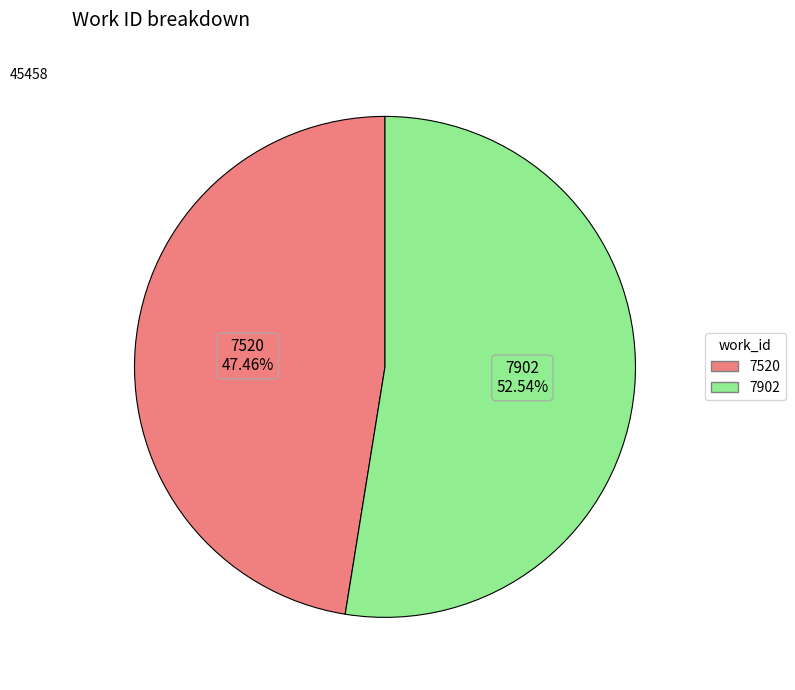

Is it true that 7520 is 53% of the pie?

False